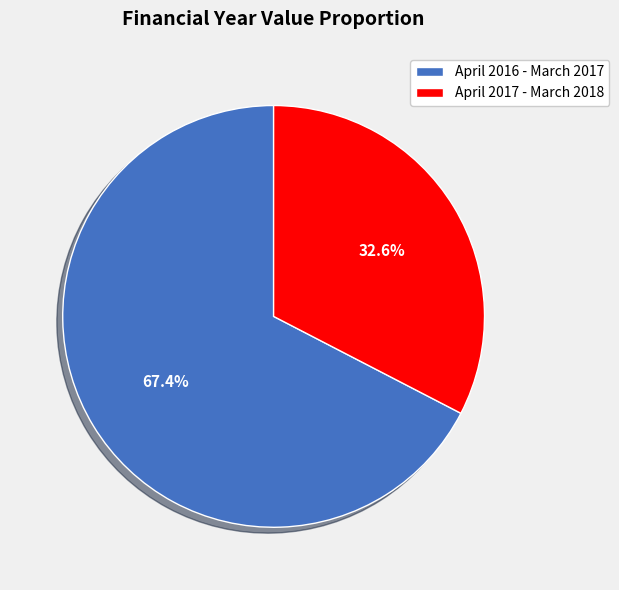

Which category has the biggest portion of the pie?

April 2016 - March 2017